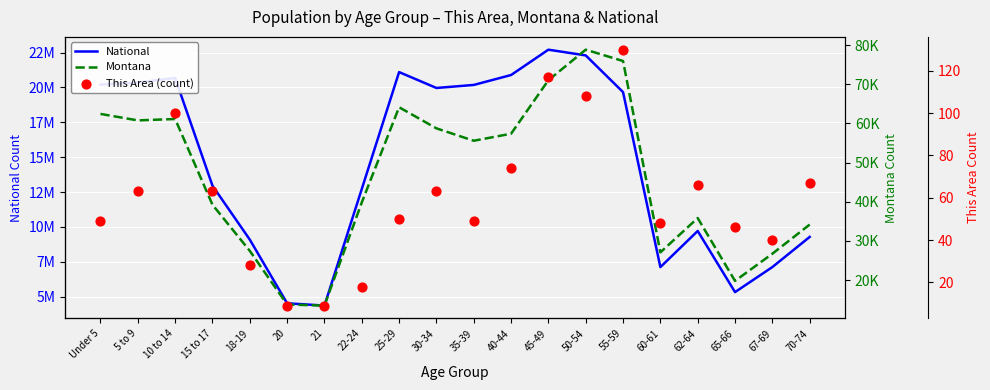

What is the total value across all series at 60-61?

7140870